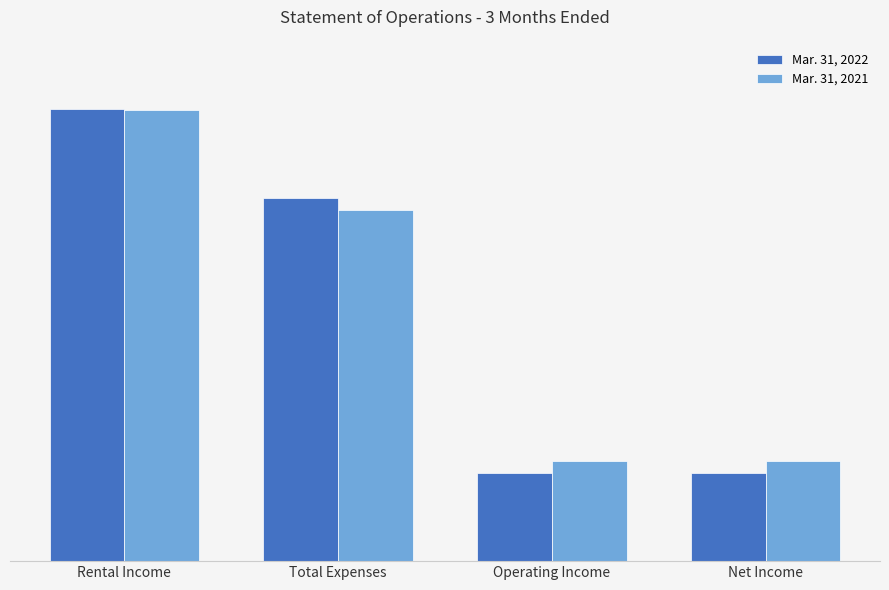

Does the chart contain any negative values?

No